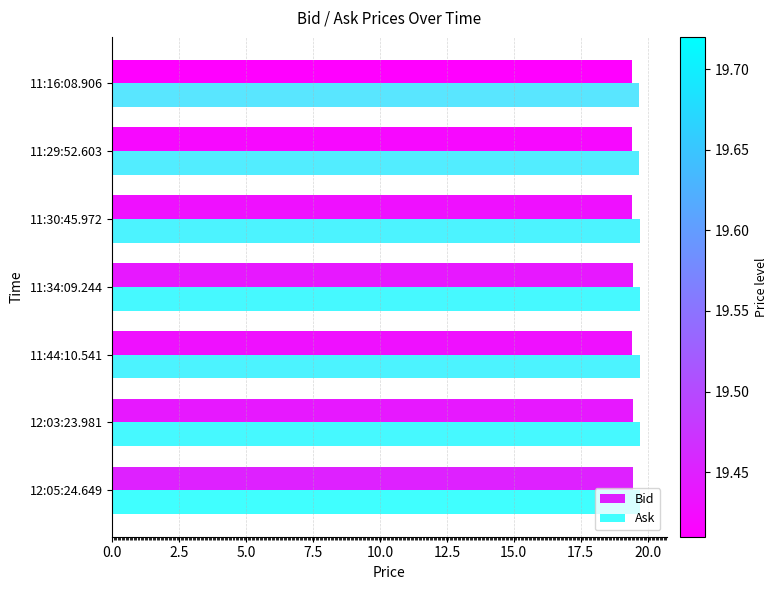

What is the lowest value of the Bid series?

19.4